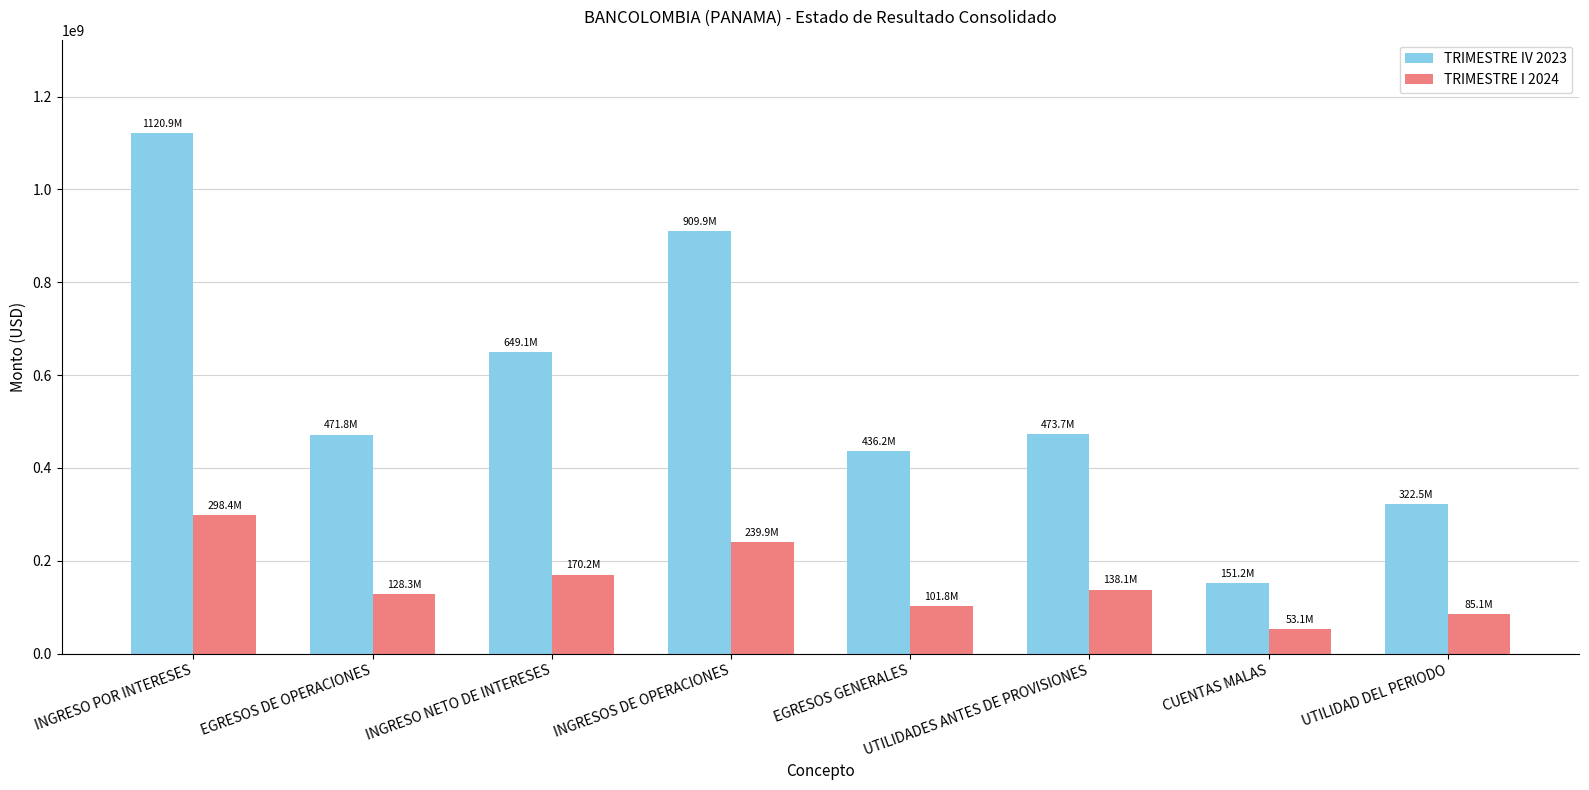

What is the sum of the TRIMESTRE I 2024 values at CUENTAS MALAS and EGRESOS GENERALES?

154809473.5